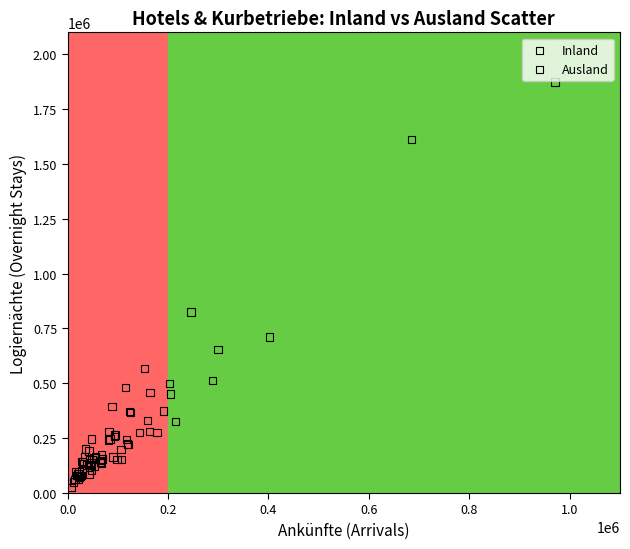

Which series contains the highest Y value?

Ausland